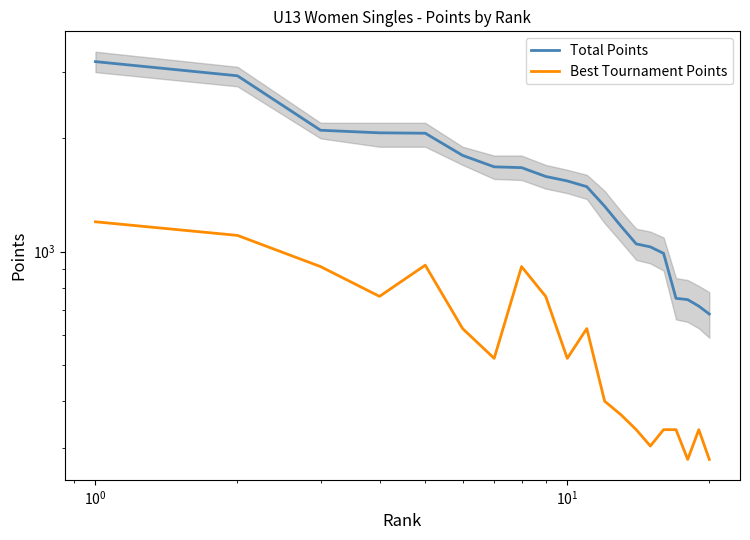

What is the sum of all Total Points values?

30584